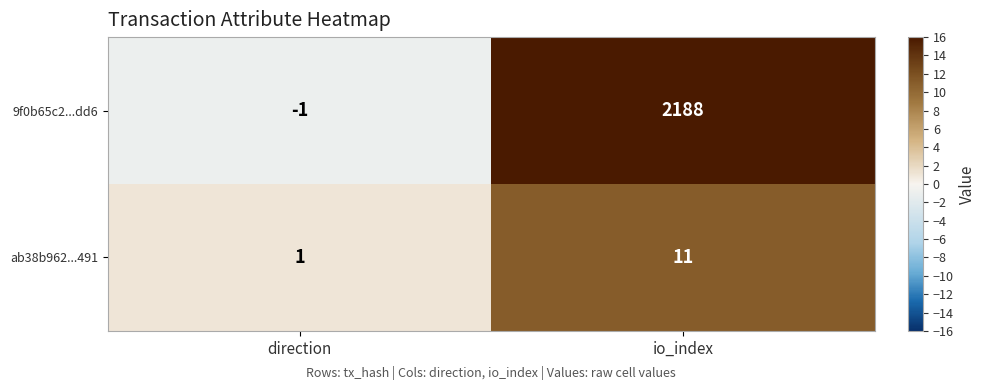

What is the sum of all 9f0b65c2...dd6 values?

2187